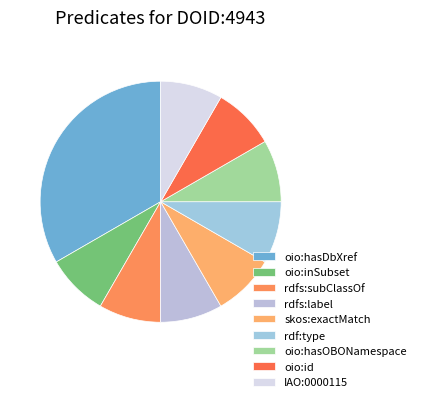

Is there any slice that represents more than half of the pie?

No